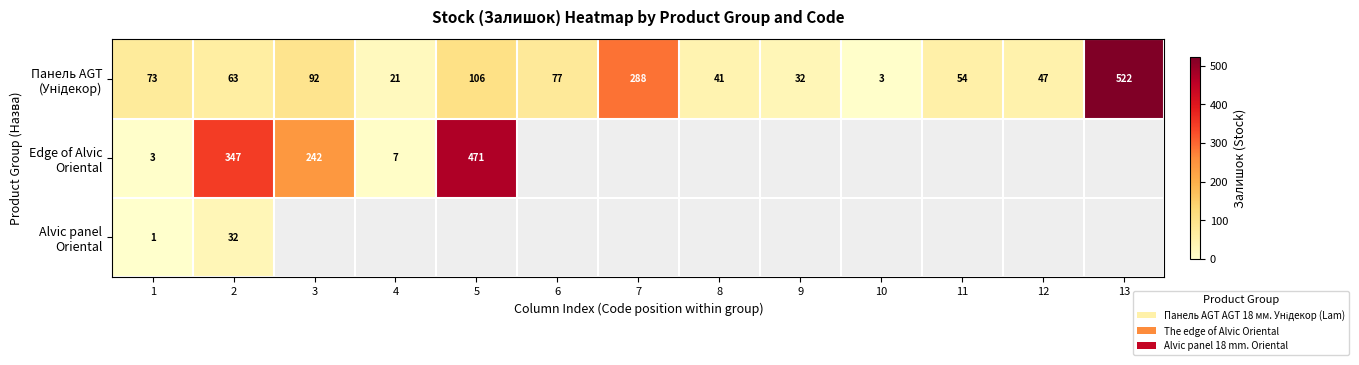

What is the minimum value shown in the chart?

1.0